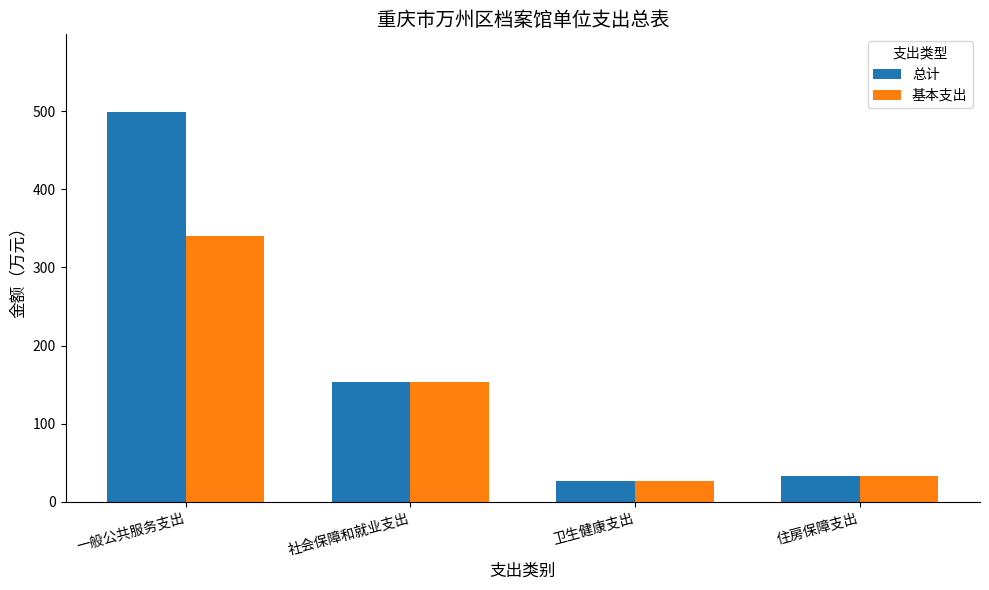

The 总计 series shows 498.5 at 一般公共服务支出. True or false?

True